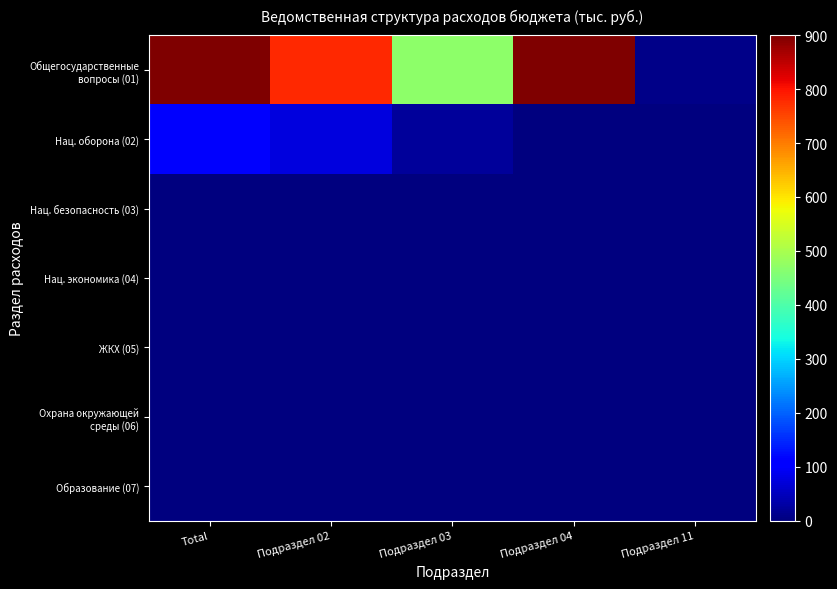

Which series has the largest total across all categories?

Общегосударственные вопросы (01)